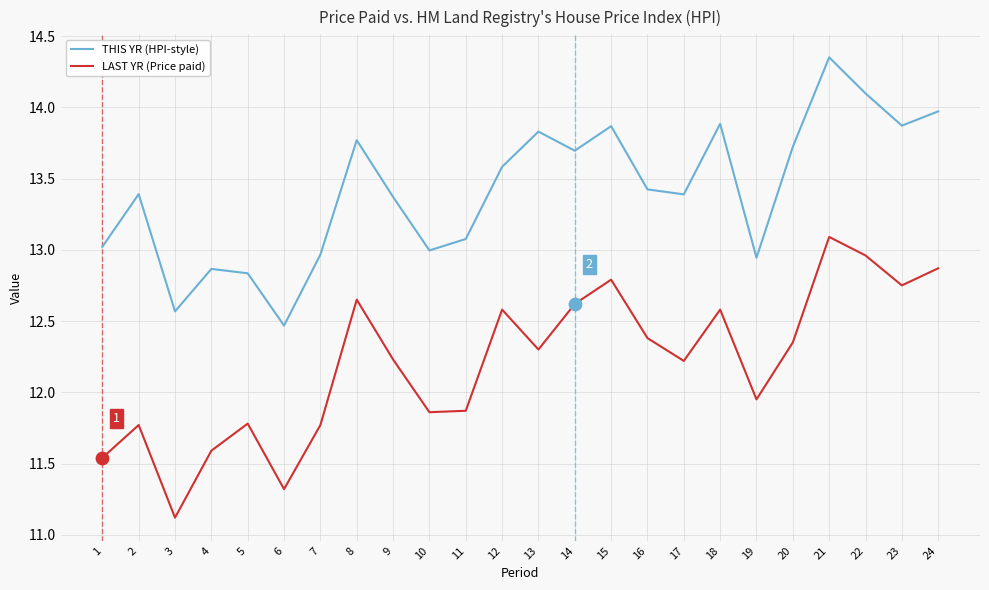

Which series has the largest total across all categories?

THIS YR (HPI-style)